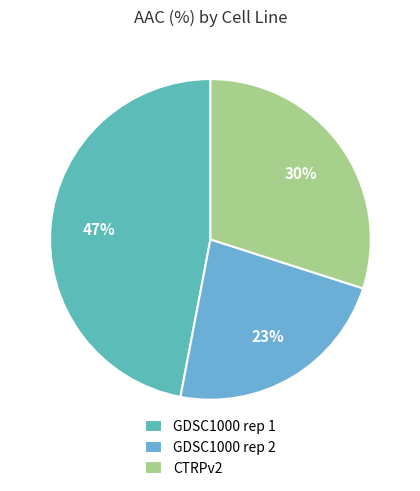

How many segments does this pie chart have?

3